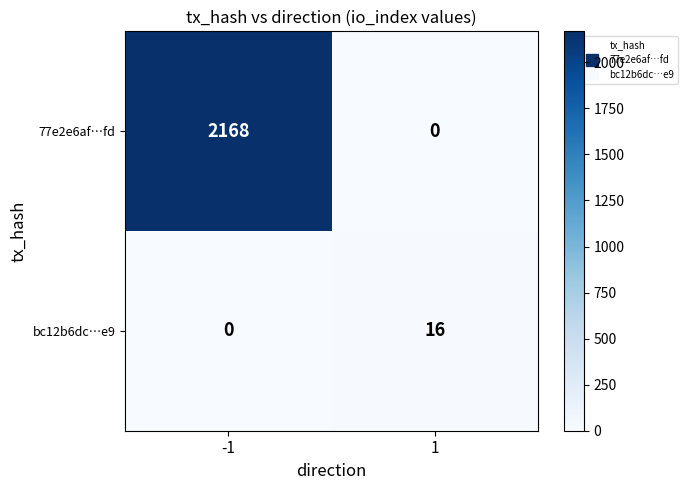

What is the maximum value shown in the chart?

2168